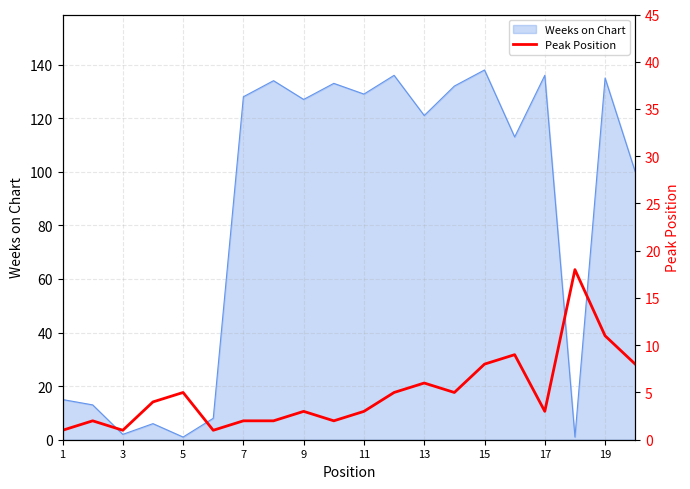

True or false: Weeks on Chart has a value of 167 at 9.

False